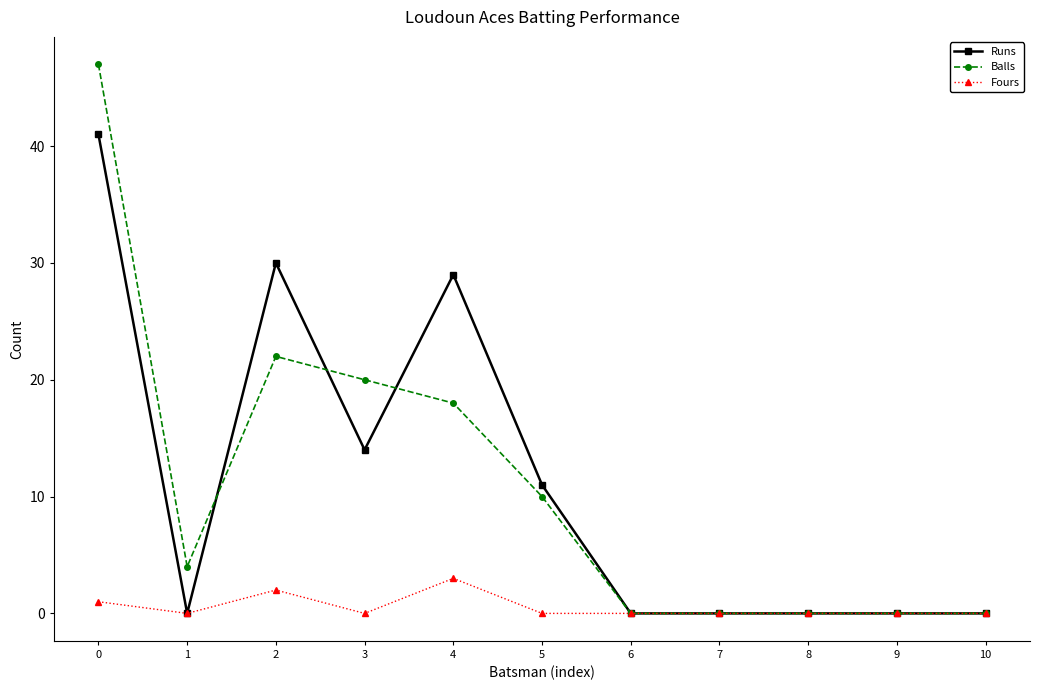

List the series in order of their peak value, lowest first.

Fours, Runs, Balls